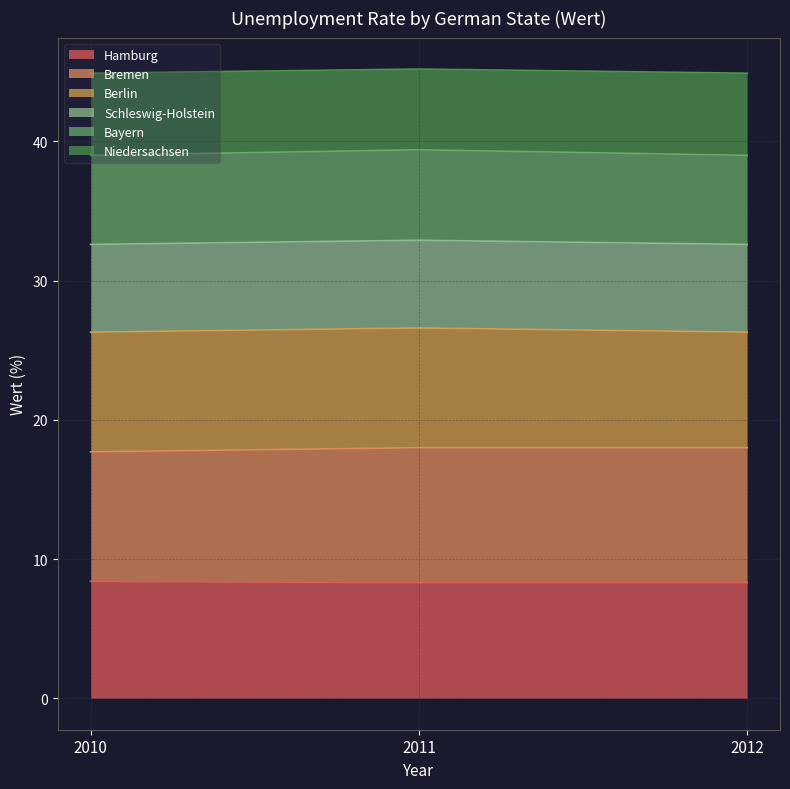

How many data points does each series have?

3